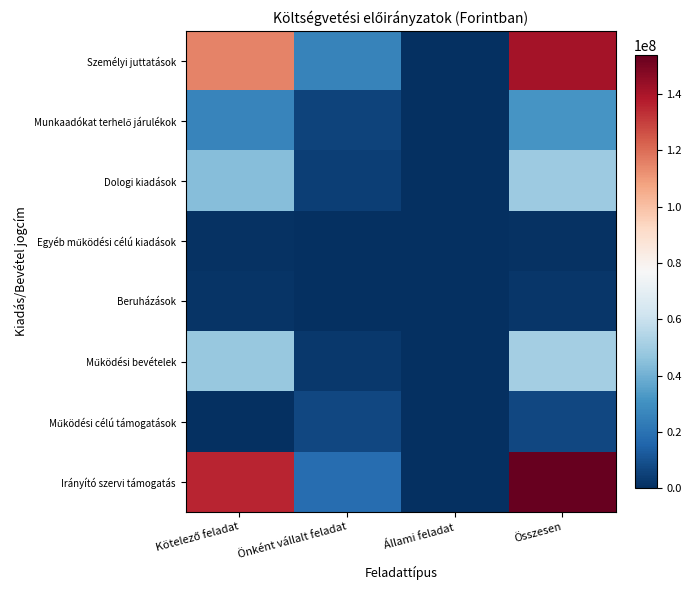

What is the total value across all series at Kötelező feladat?

372443722